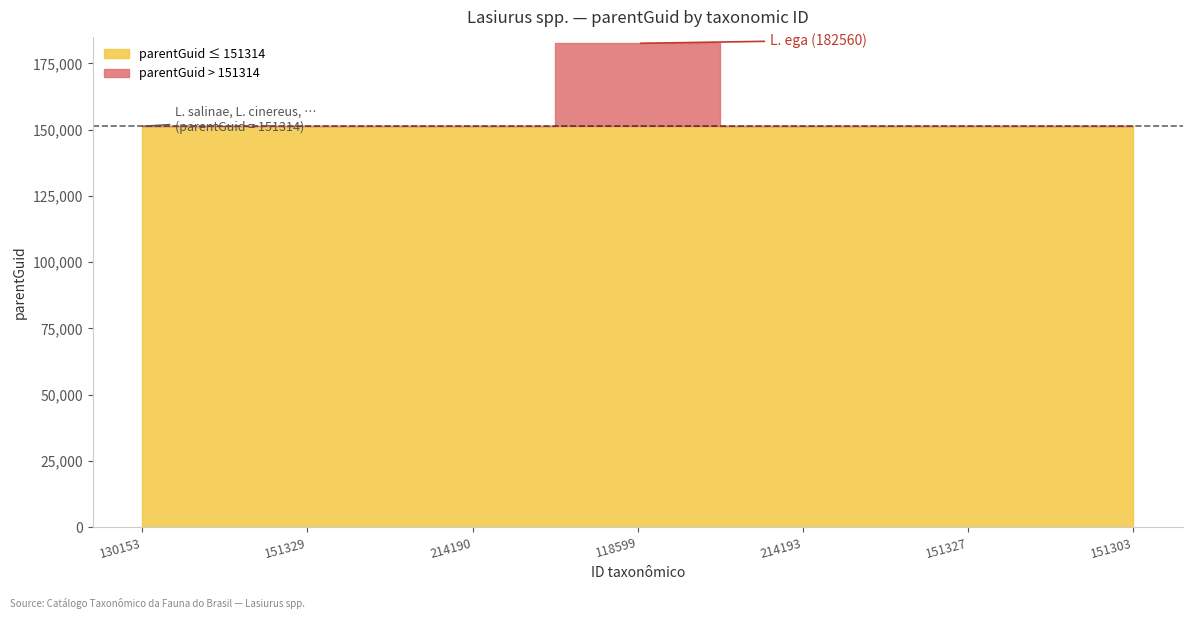

Approximately how many times larger is the value at 214193 compared to 151327?

1.0